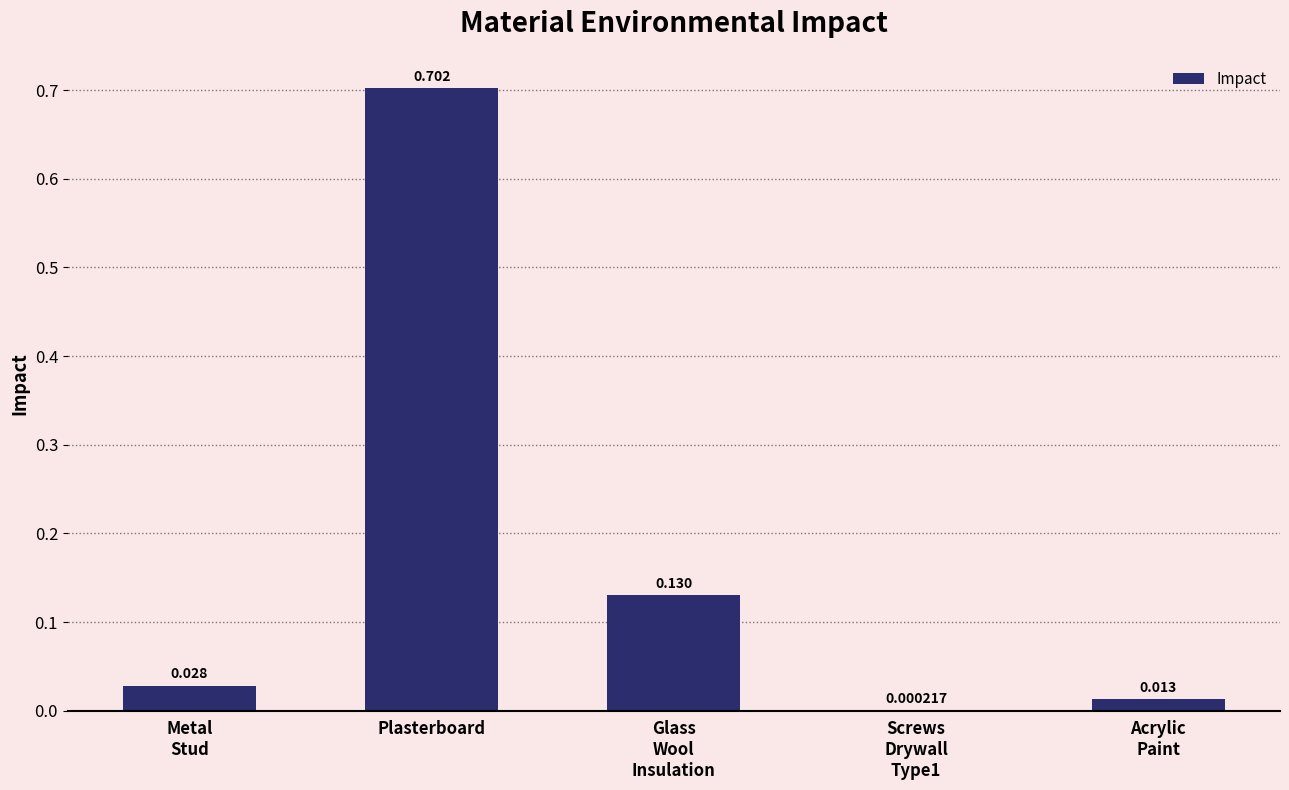

At which category does the chart reach its peak across all series?

Plasterboard